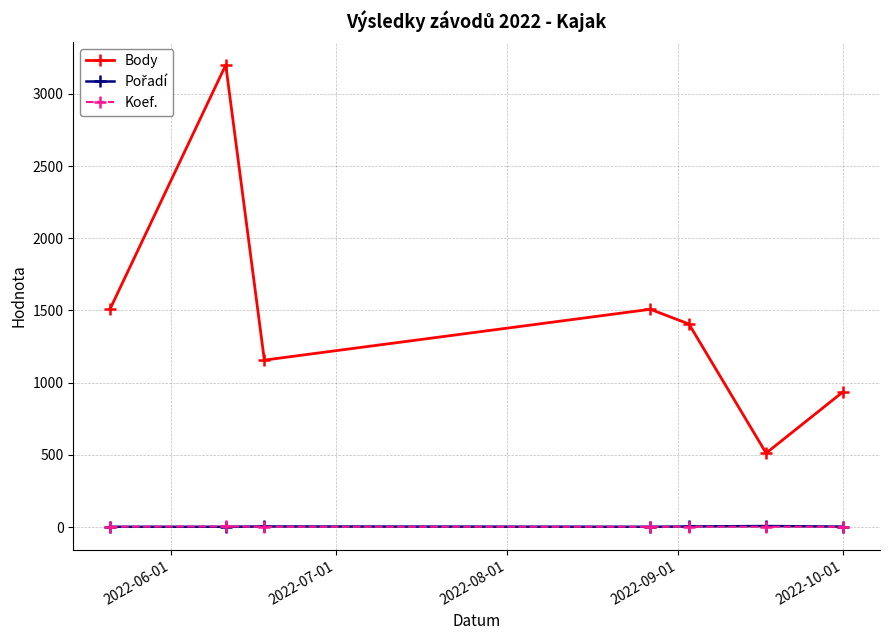

At how many categories does at least one series exceed 868?

6